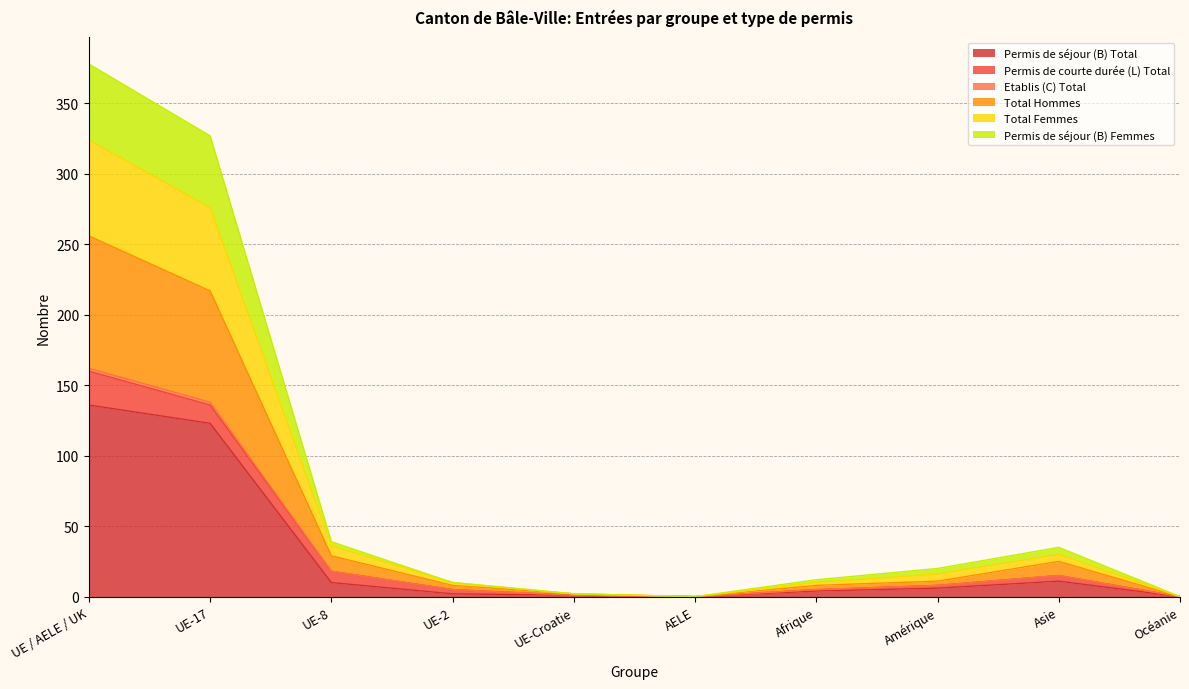

What is the maximum value for Permis de séjour (B) Total?

136